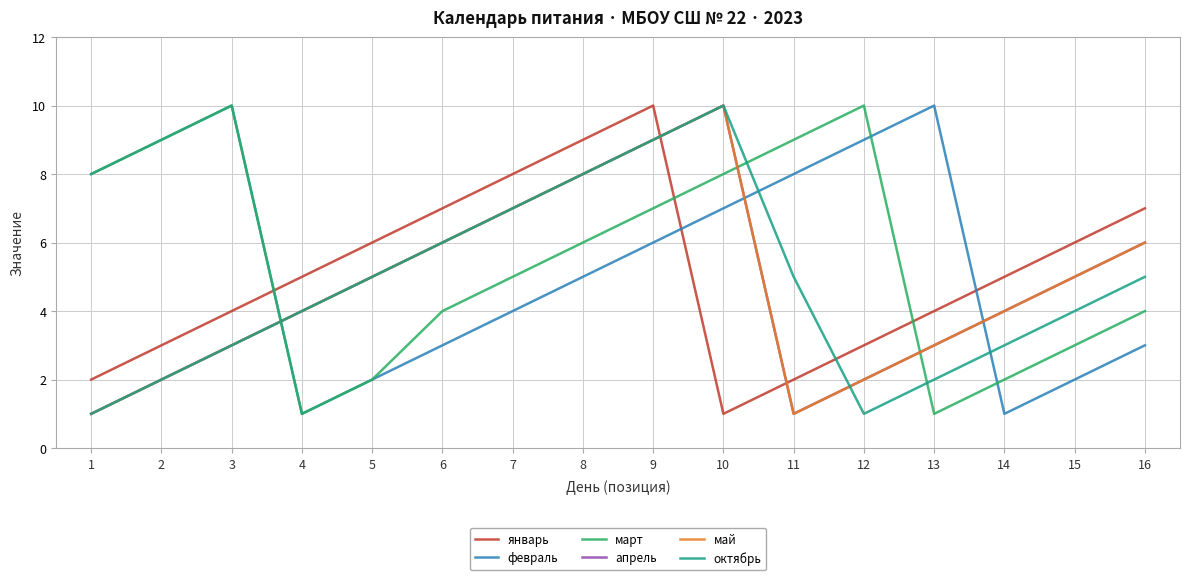

Is this an area chart (filled region under the line)?

No